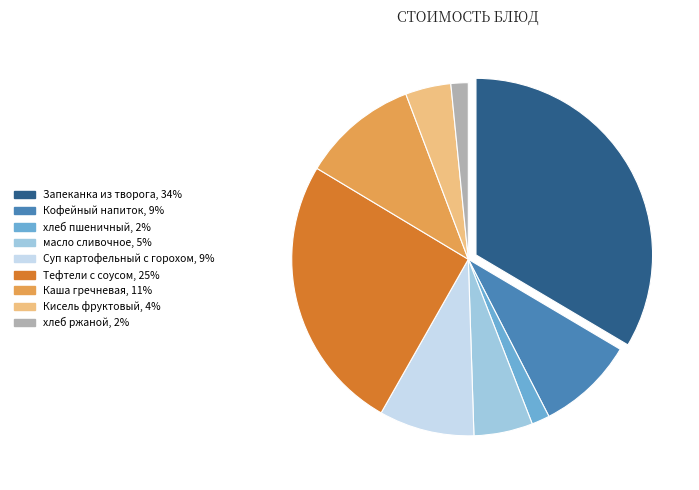

What is the largest slice in the pie chart?

Запеканка из творога